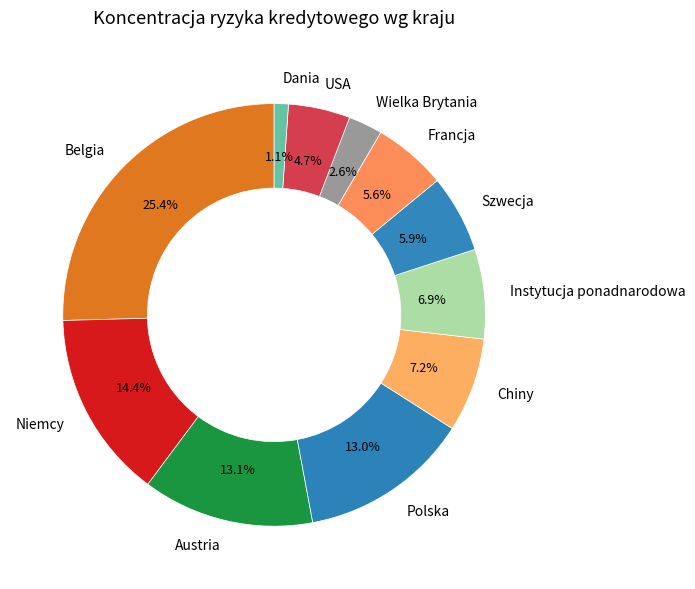

Which has a higher value, Dania or Polska?

Polska